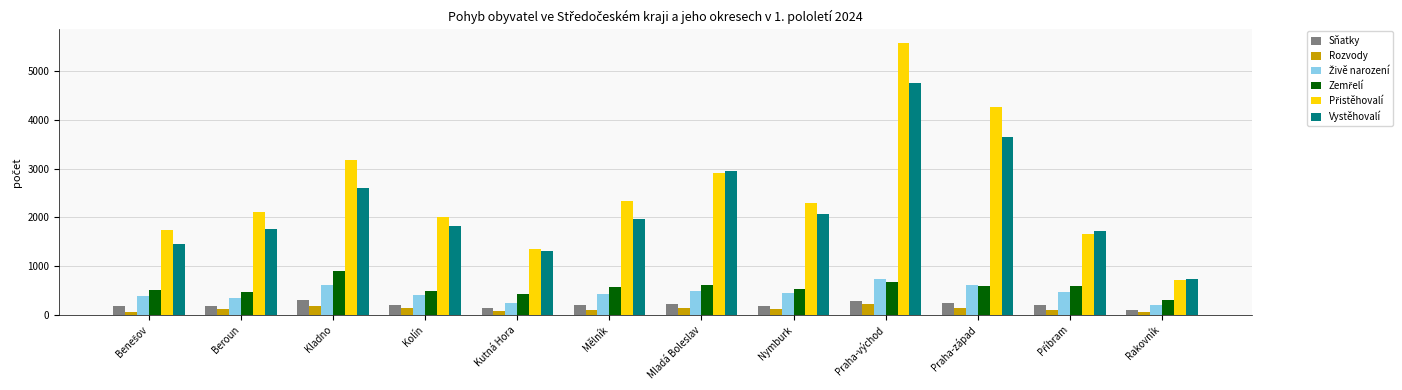

What is the average value of the Sňatky series?

201